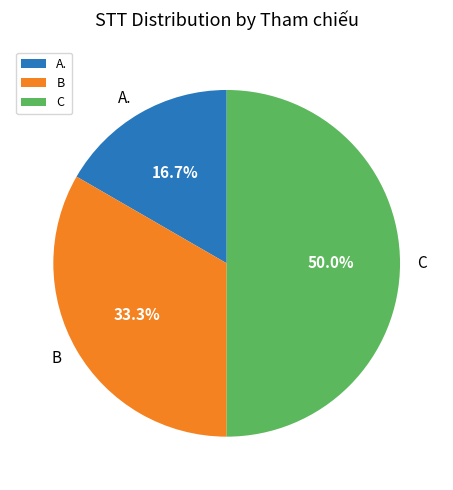

What percentage is NOT represented by C?

50.0%